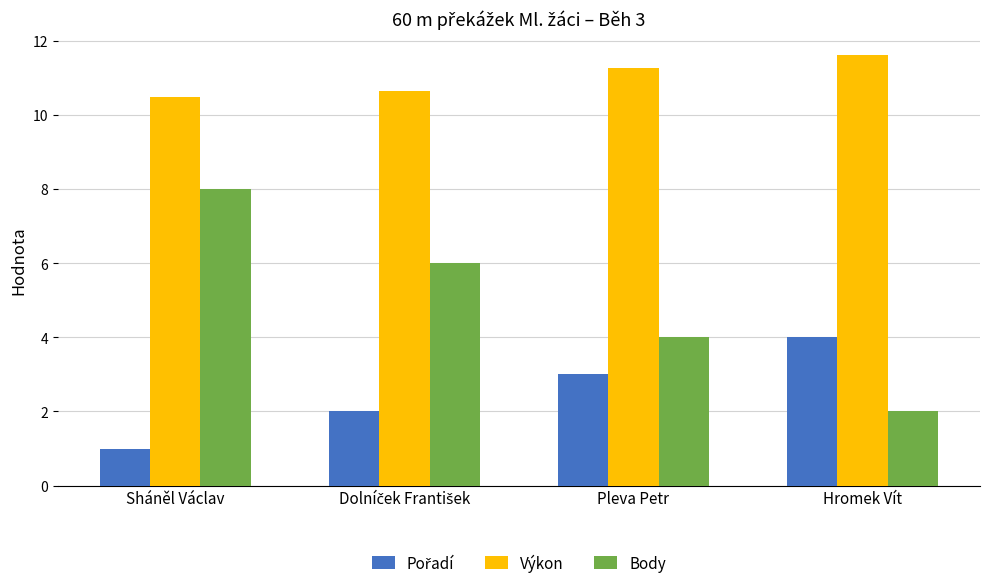

At which label does Výkon first exceed 11?

Pleva Petr